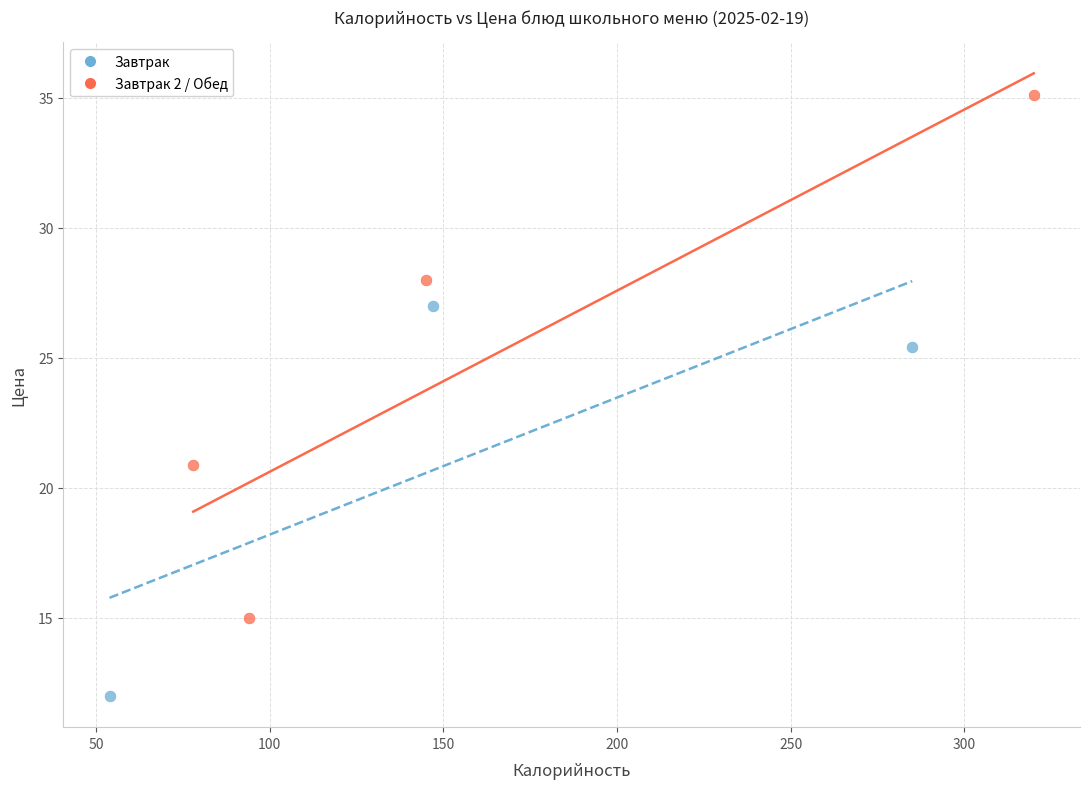

Which series contains the lowest Y value?

Завтрак